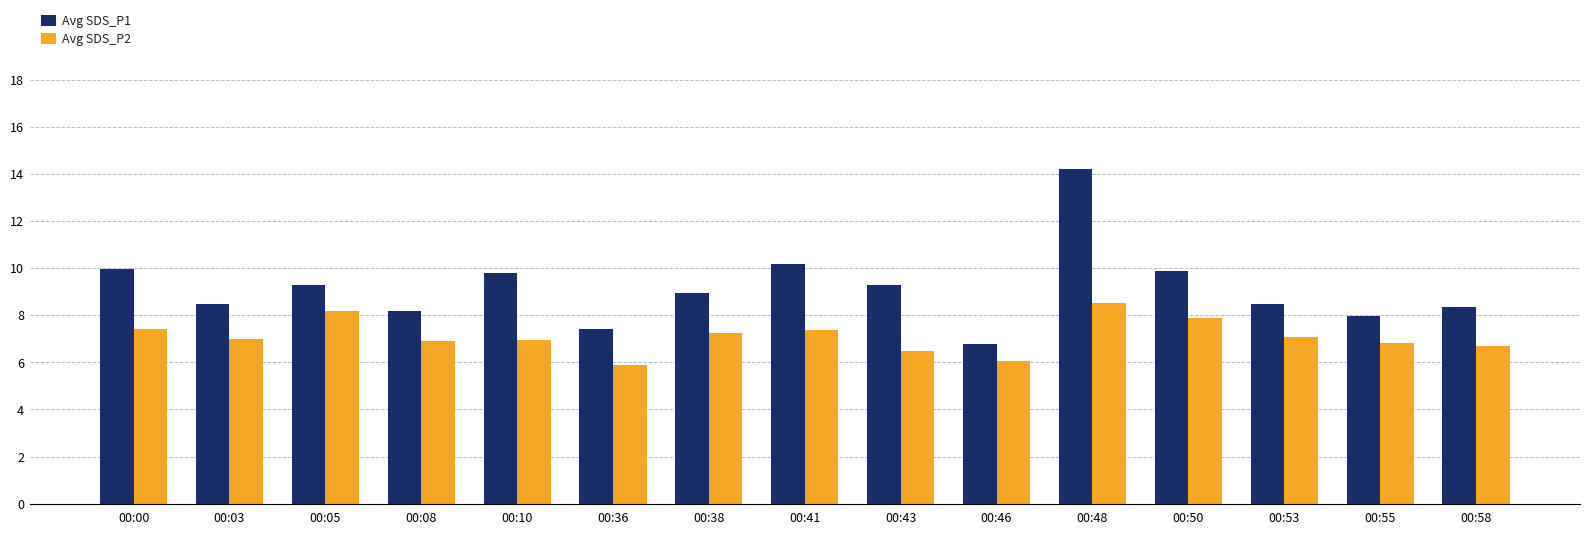

What is the sum of all Avg SDS_P2 values?

106.7